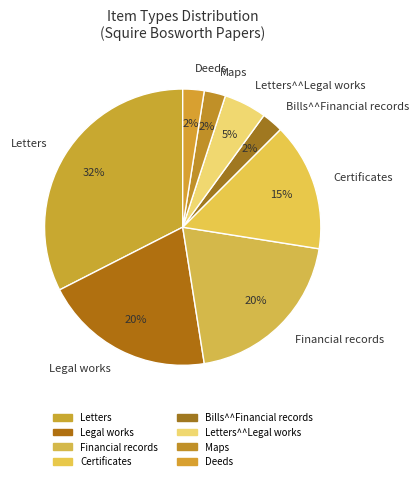

Do Letters and Maps together represent more than half of the pie?

No